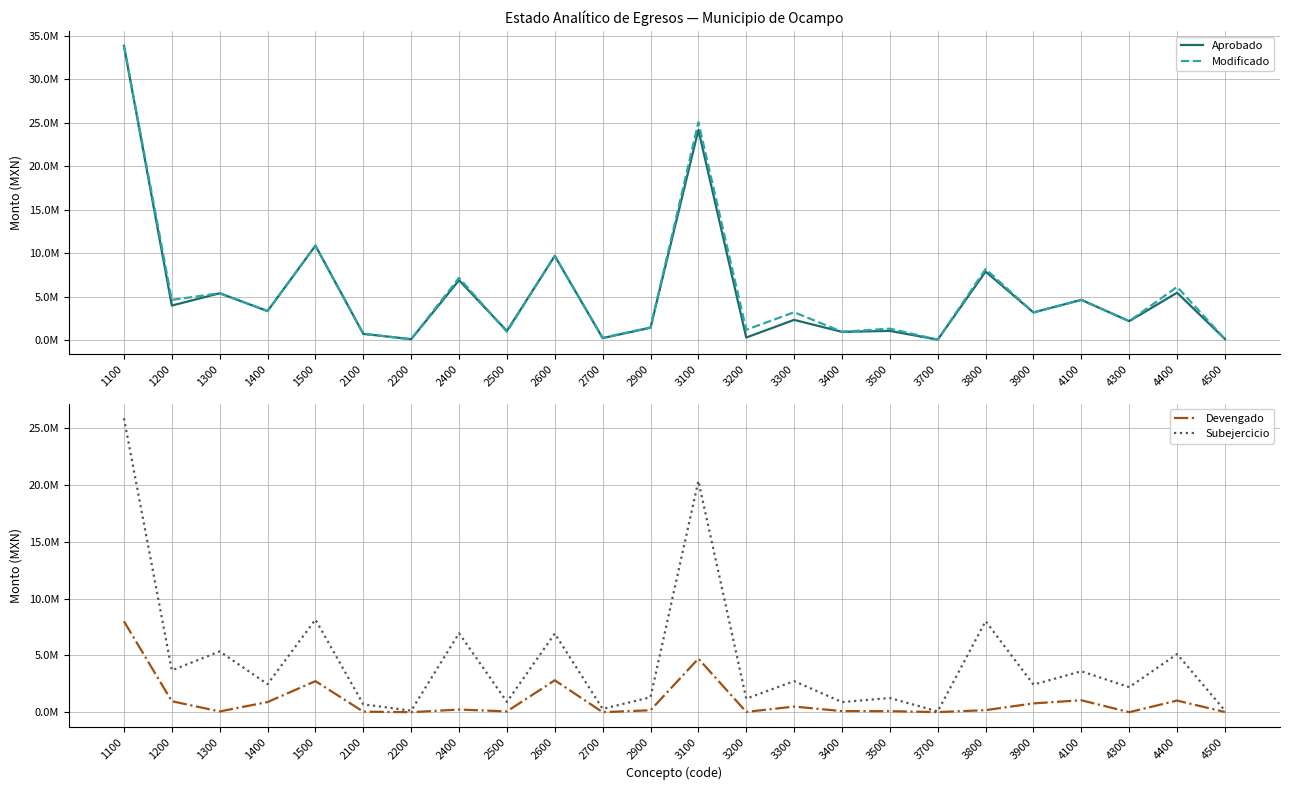

Rank the series by their maximum value, from highest to lowest.

Aprobado, Modificado, Subejercicio, Devengado